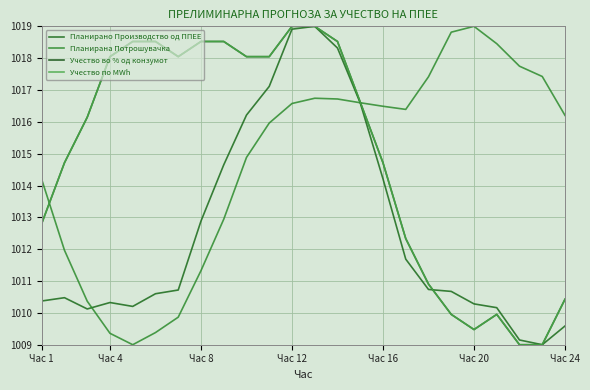

Is this an area chart (filled region under the line)?

No